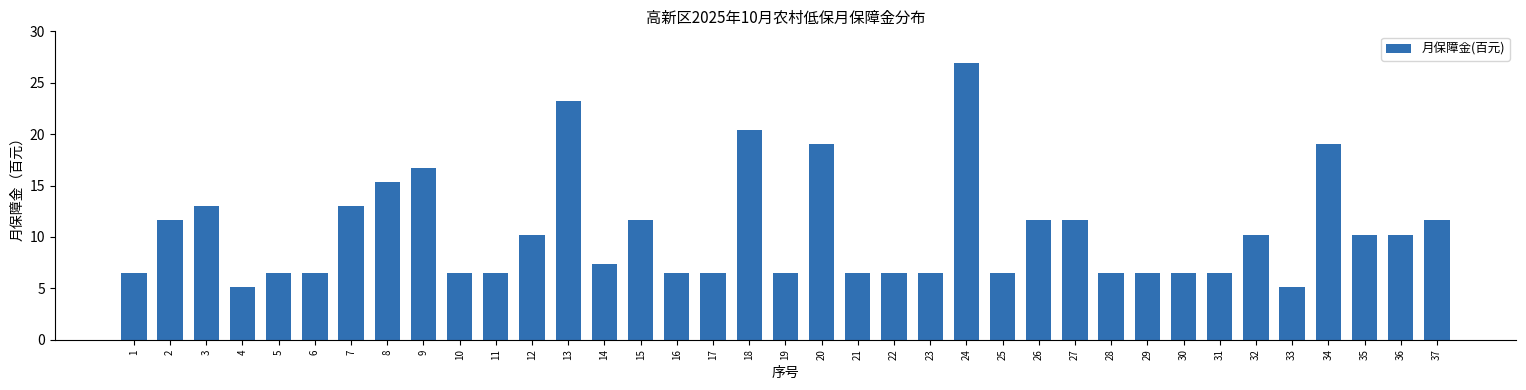

At which label does the data first exceed 7?

2